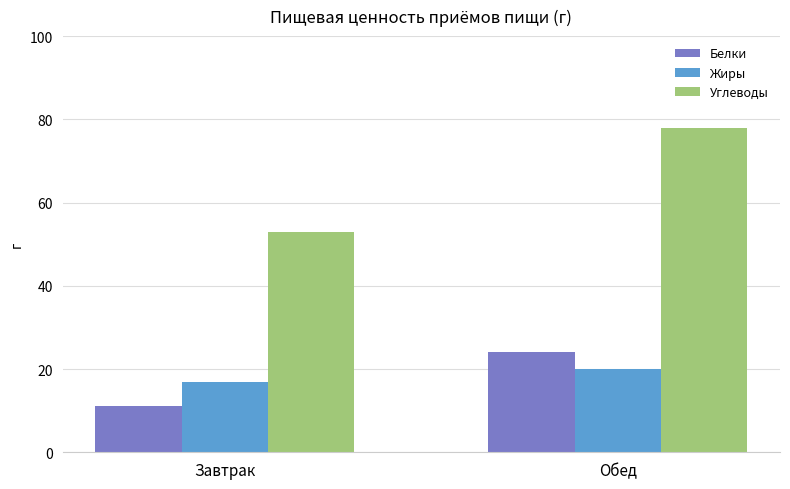

What value does the Углеводы series have at Завтрак, to the nearest 10?

50